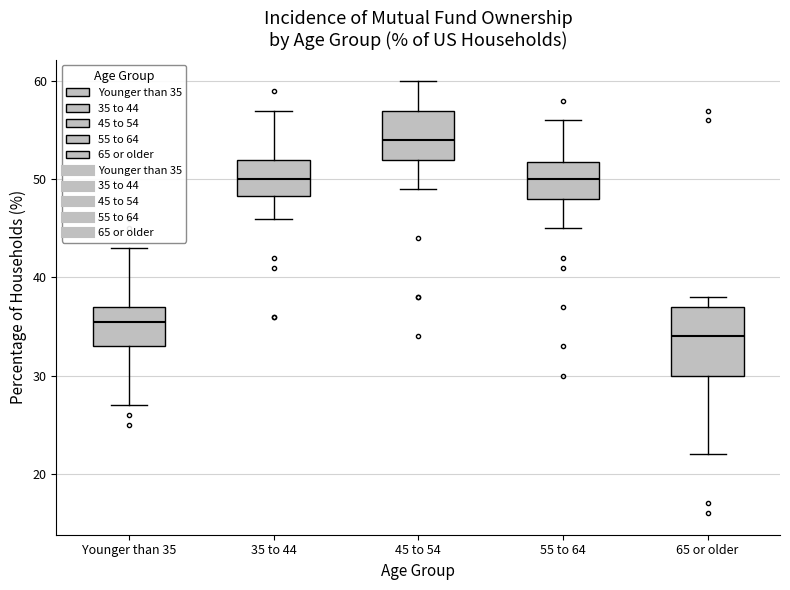

Which box has the lowest median line?

65 or older